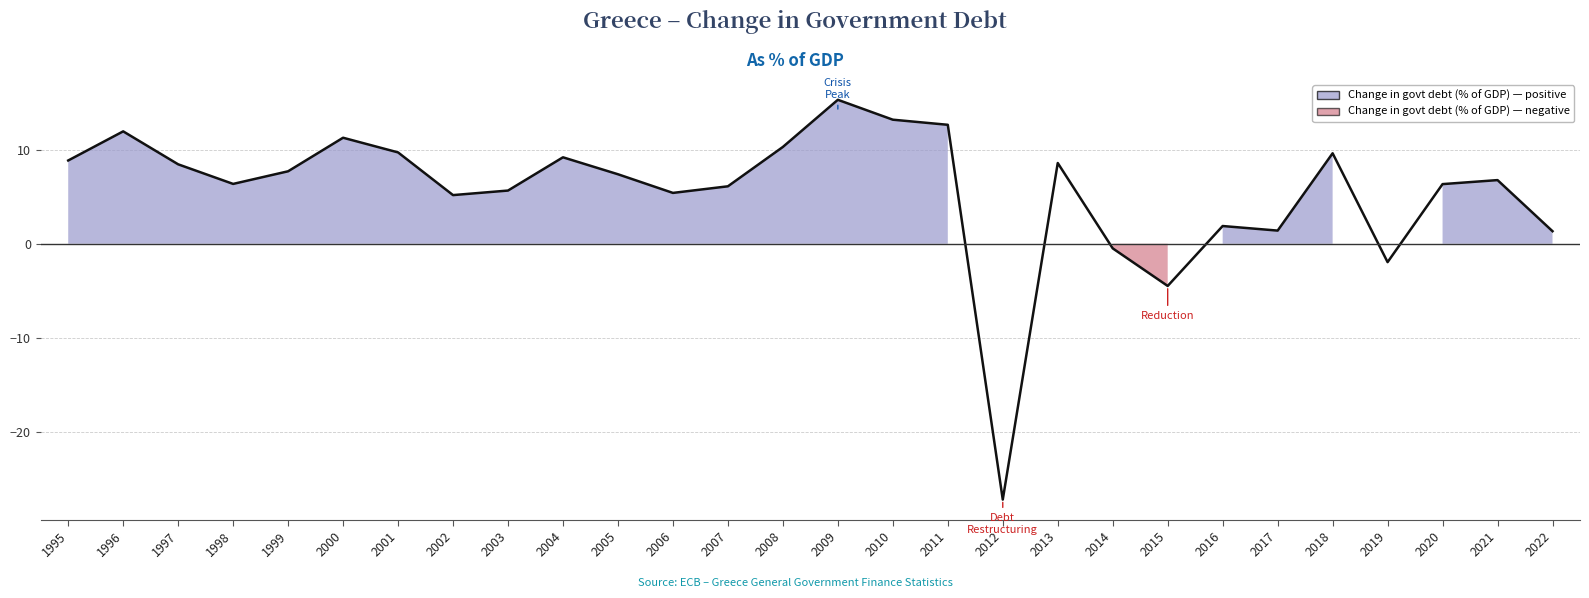

What is the average value?

5.6